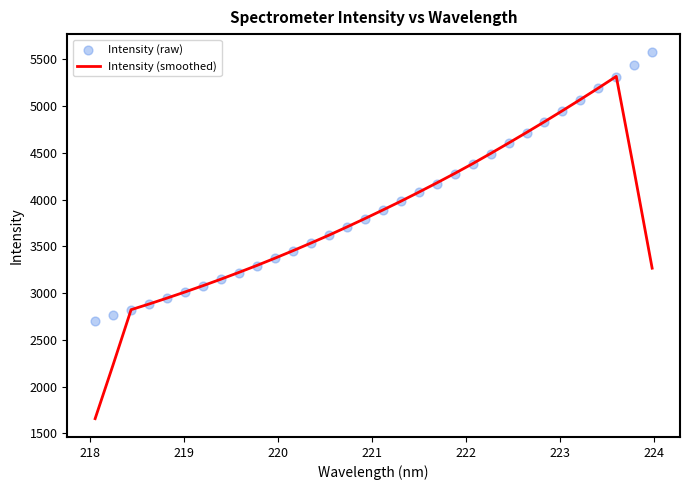

What is the minimum value for Intensity (smoothed)?

1657.2